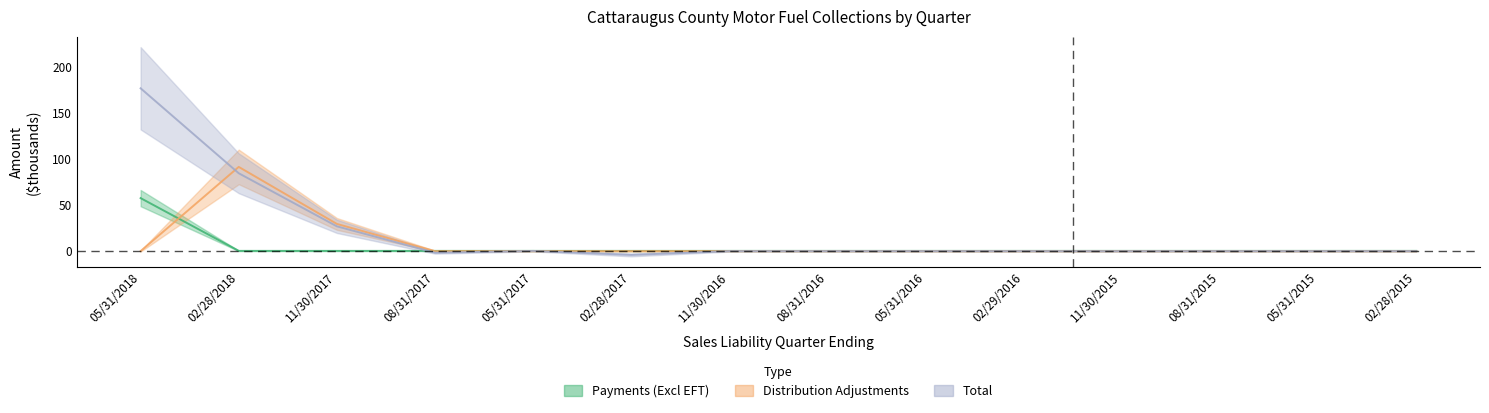

At which category does Distribution Adjustments reach its first local peak?

02/28/2018